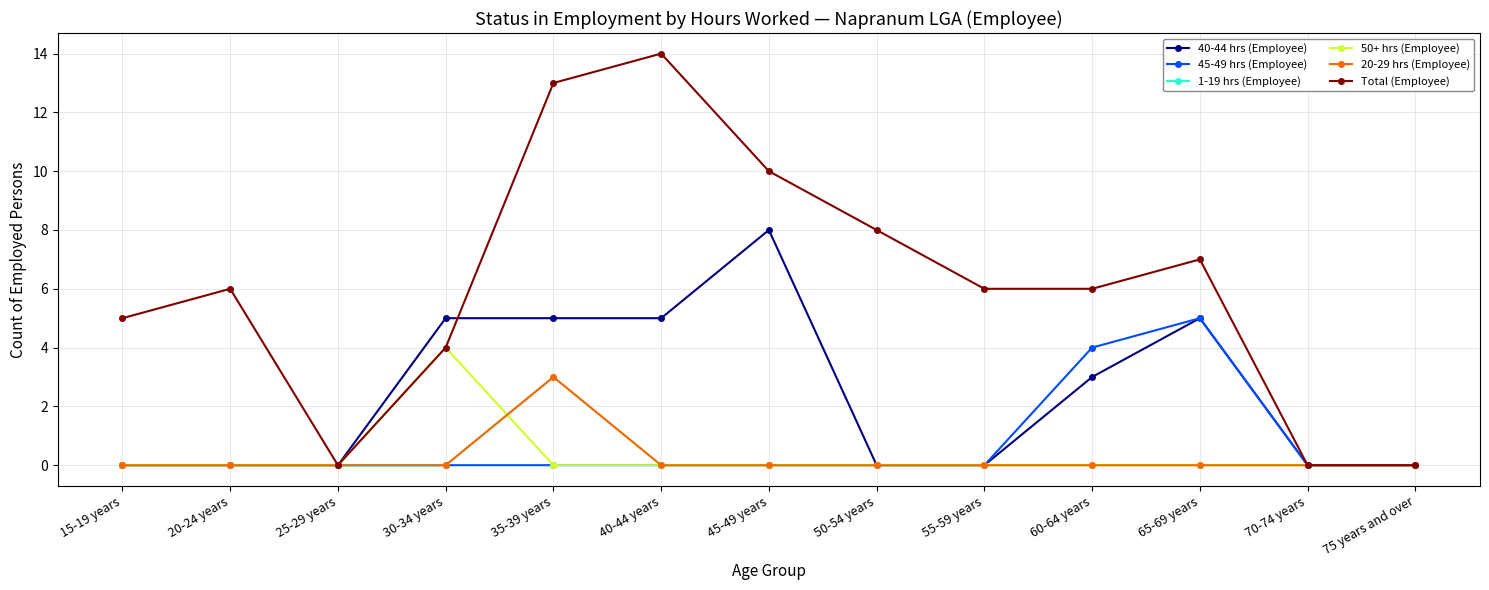

Does the chart have visible grid lines?

Yes